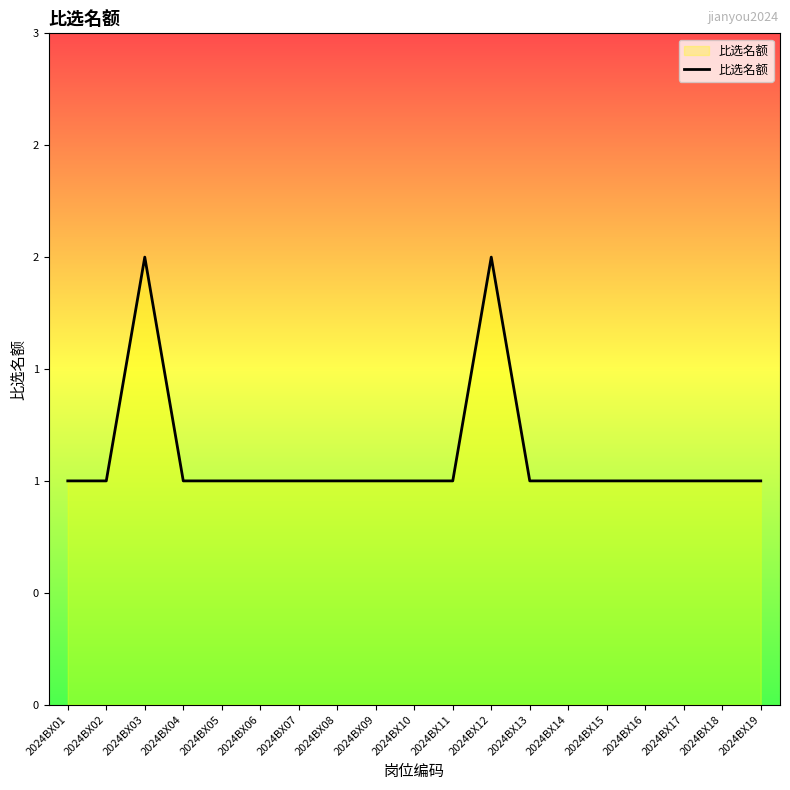

Does the chart display data point markers on the line(s)?

No